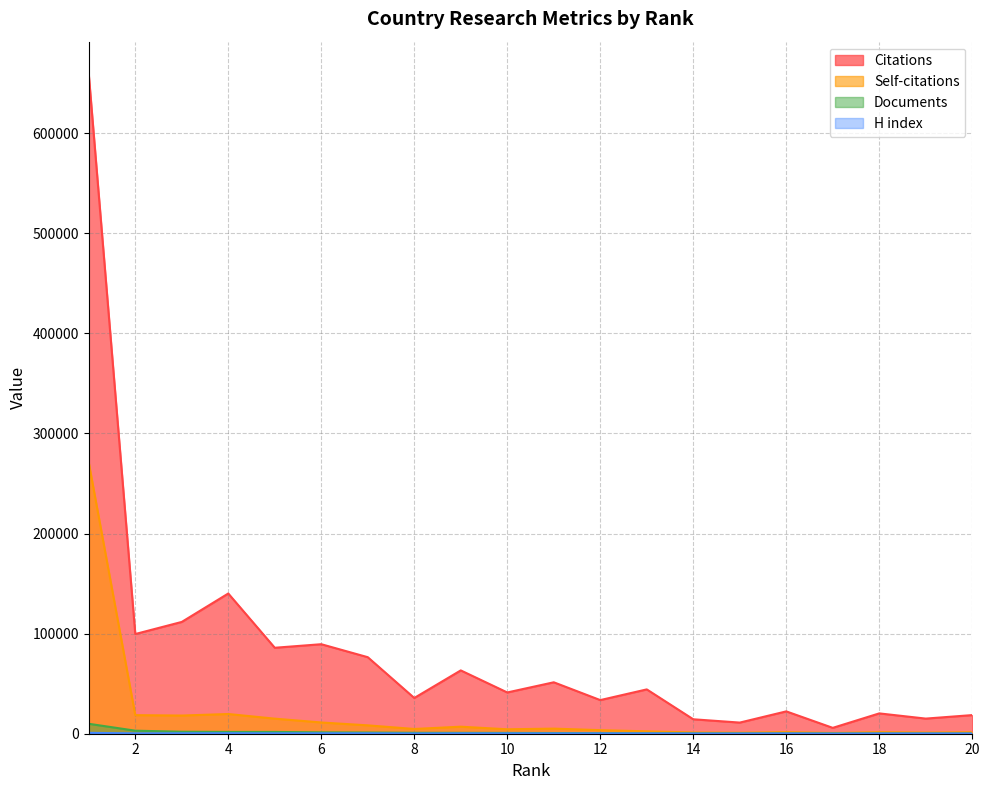

At 9, list the series in order from largest to smallest.

Citations, Self-citations, Documents, H index